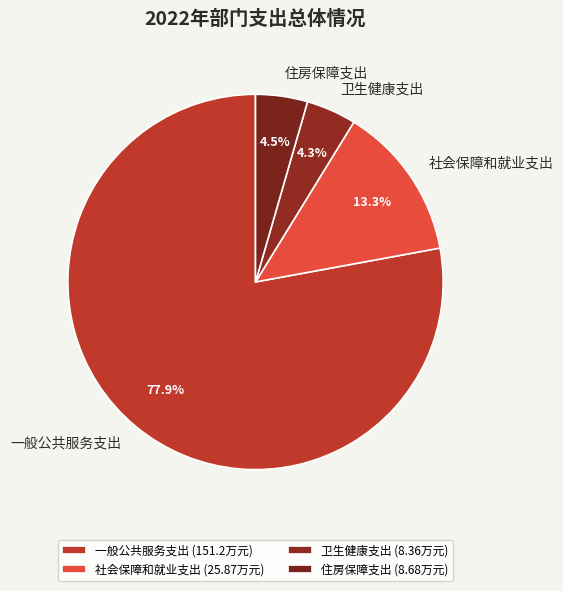

Between 社会保障和就业支出 and 卫生健康支出, which is larger?

社会保障和就业支出